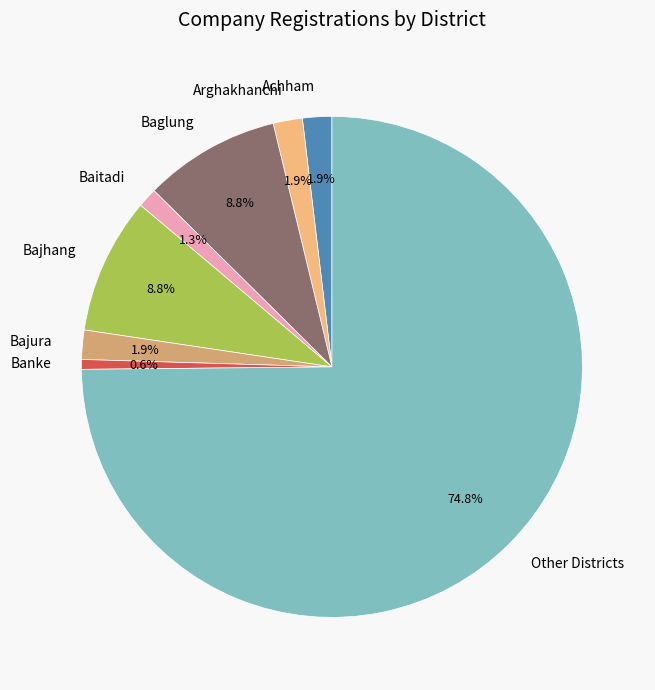

To the nearest percent, what is the average slice percentage?

12%